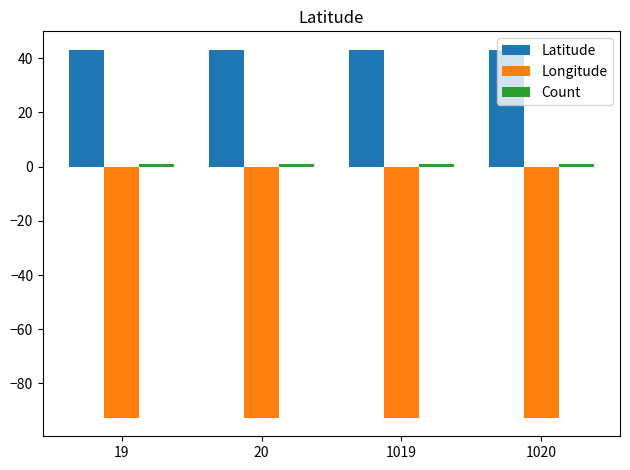

Is it true that Longitude equals -155.5 at 20?

False